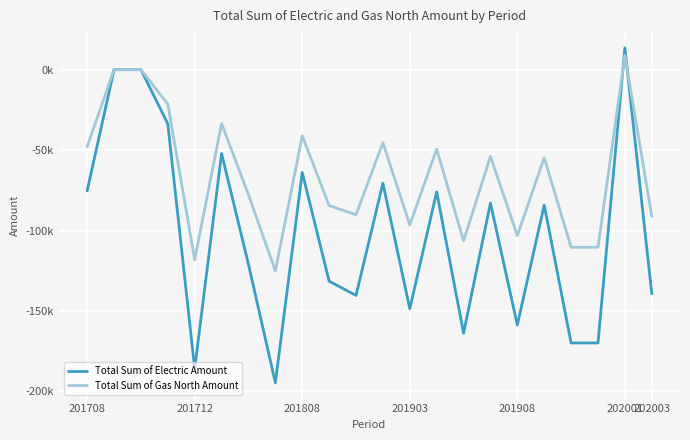

Does the chart display data point markers on the line(s)?

No